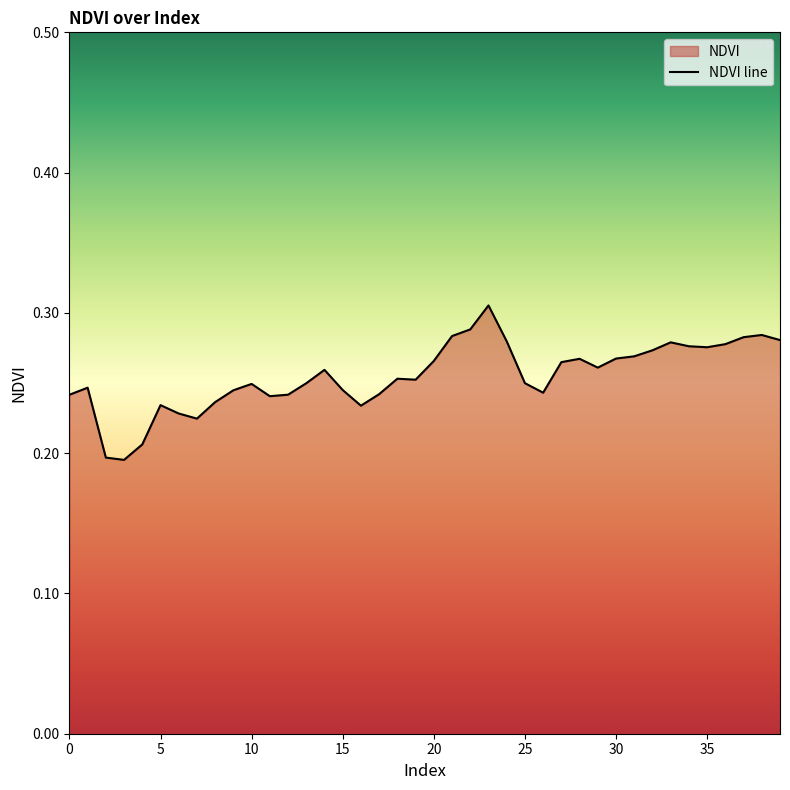

At which category does the chart reach its peak across all series?

23